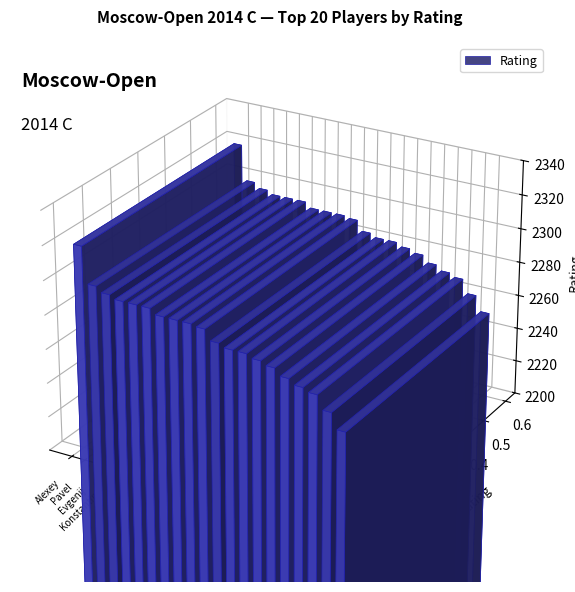

How many categories are shown in the chart?

20